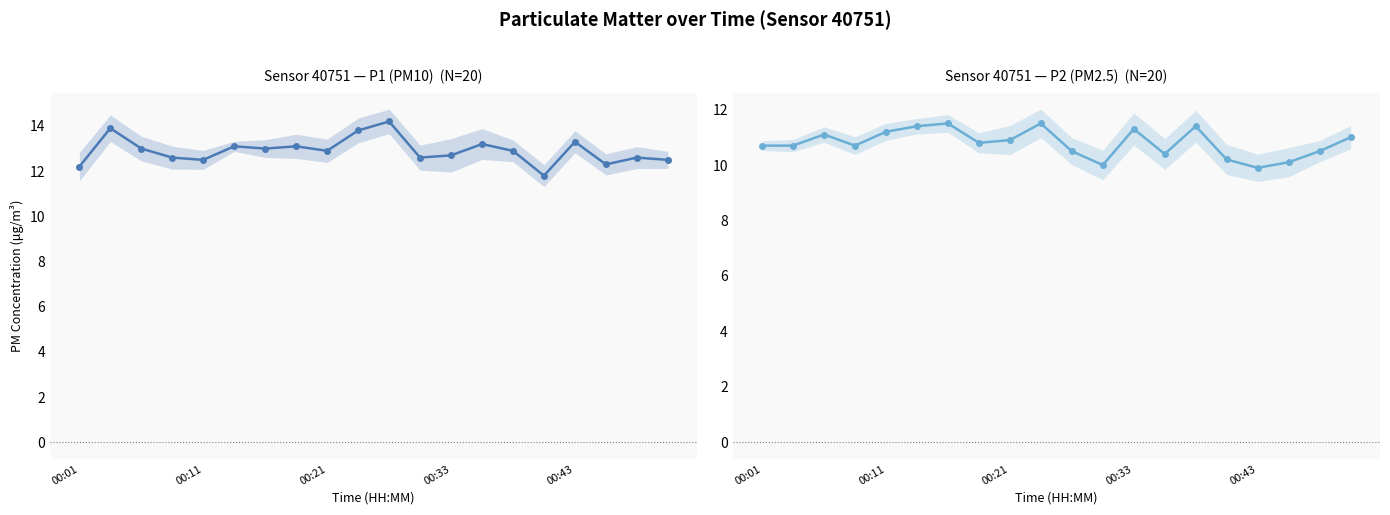

Which series changed the most between 11 and 15?

P1 (PM10)